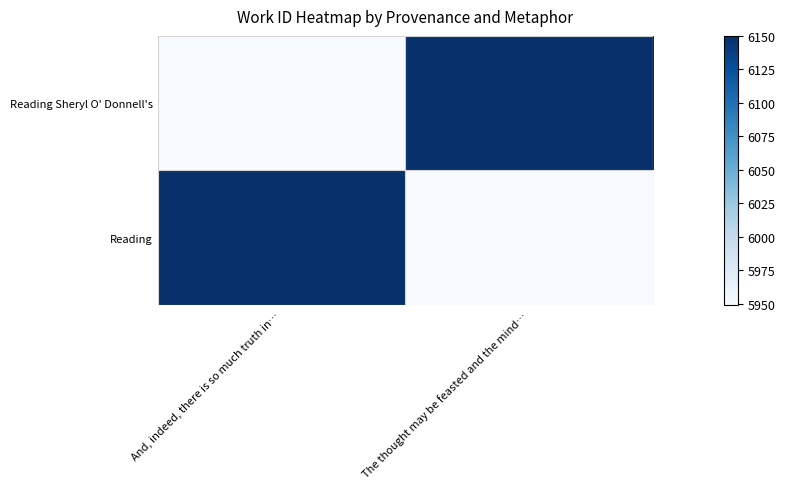

Which label corresponds to the largest value in the chart?

The thought may be feasted and the mind…